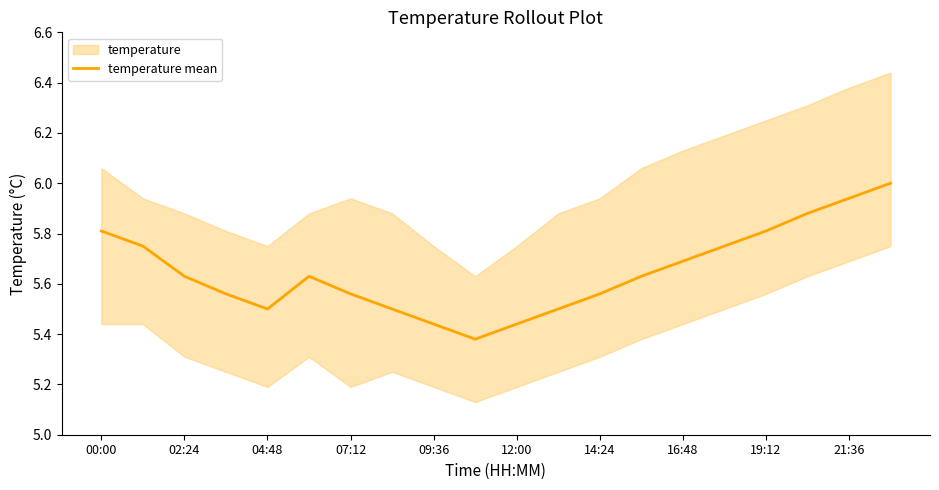

What is the value of the 16th point from the left?

5.8